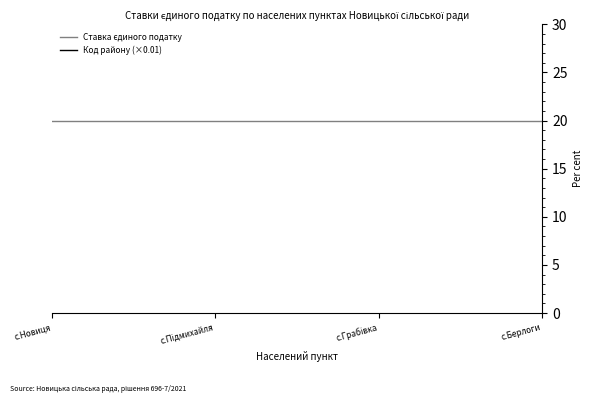

The Код району (×0.01) series shows 906 at с.Грабівка. True or false?

True